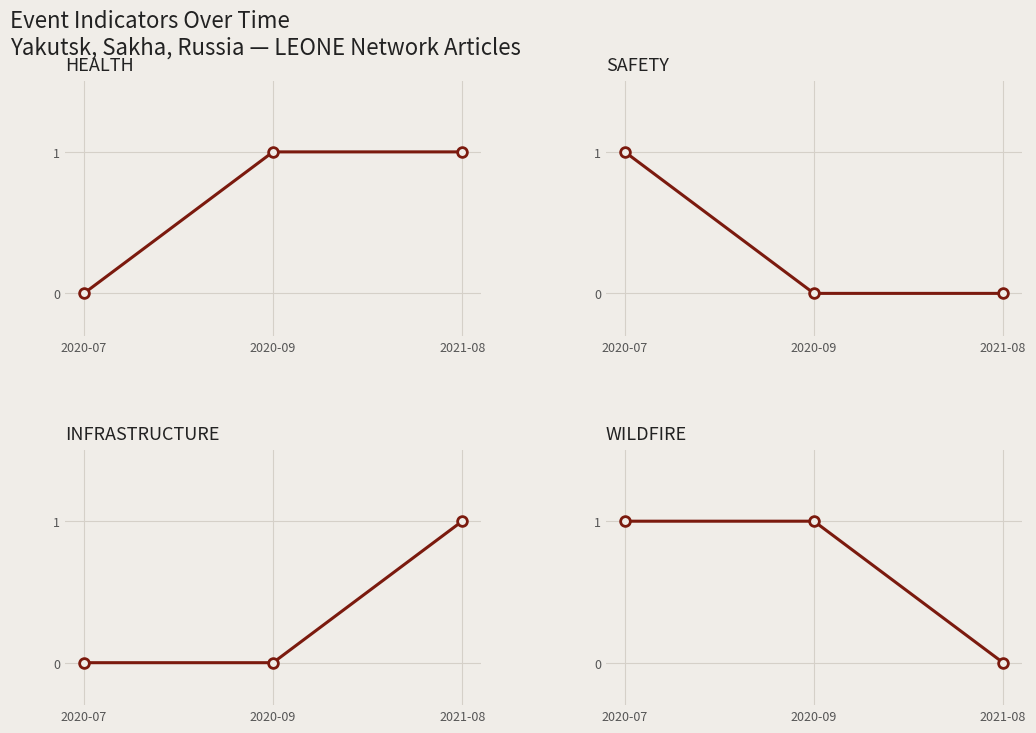

Reading left to right, what are all the values shown in this chart?

HEALTH: 0	1	1
SAFETY: 1	0	0
INFRASTRUCTURE: 0	0	1
WILDFIRE: 1	1	0